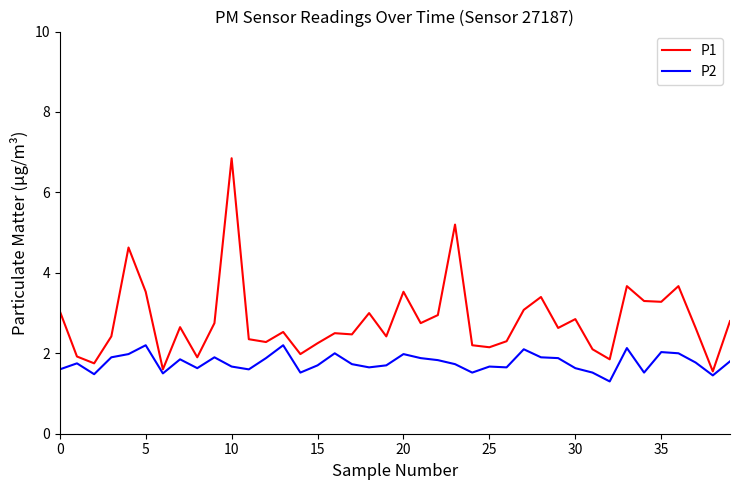

What is the difference between the maximum and minimum values in the P2 series?

0.9